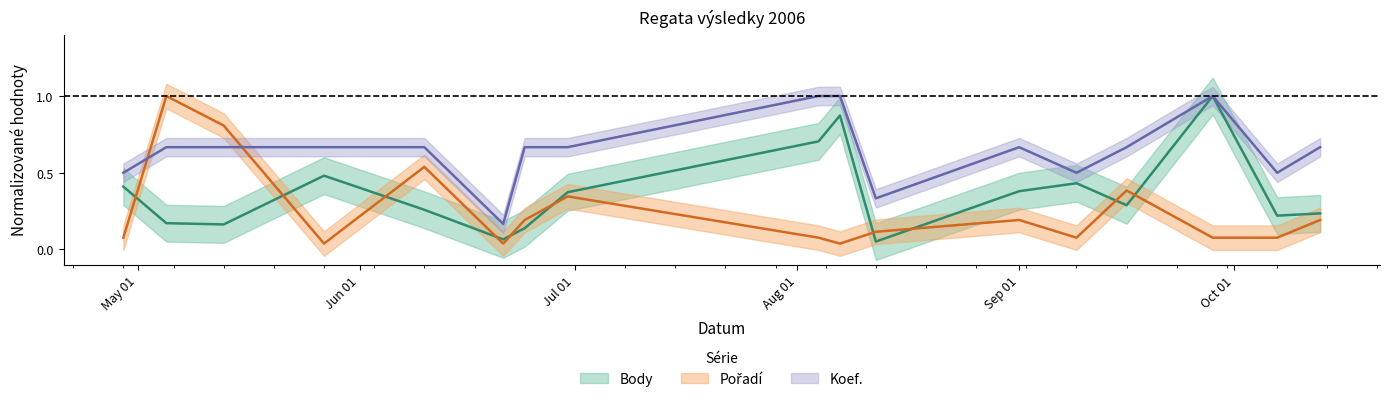

True or false: Pořadí has more than 1 interior local peaks.

True